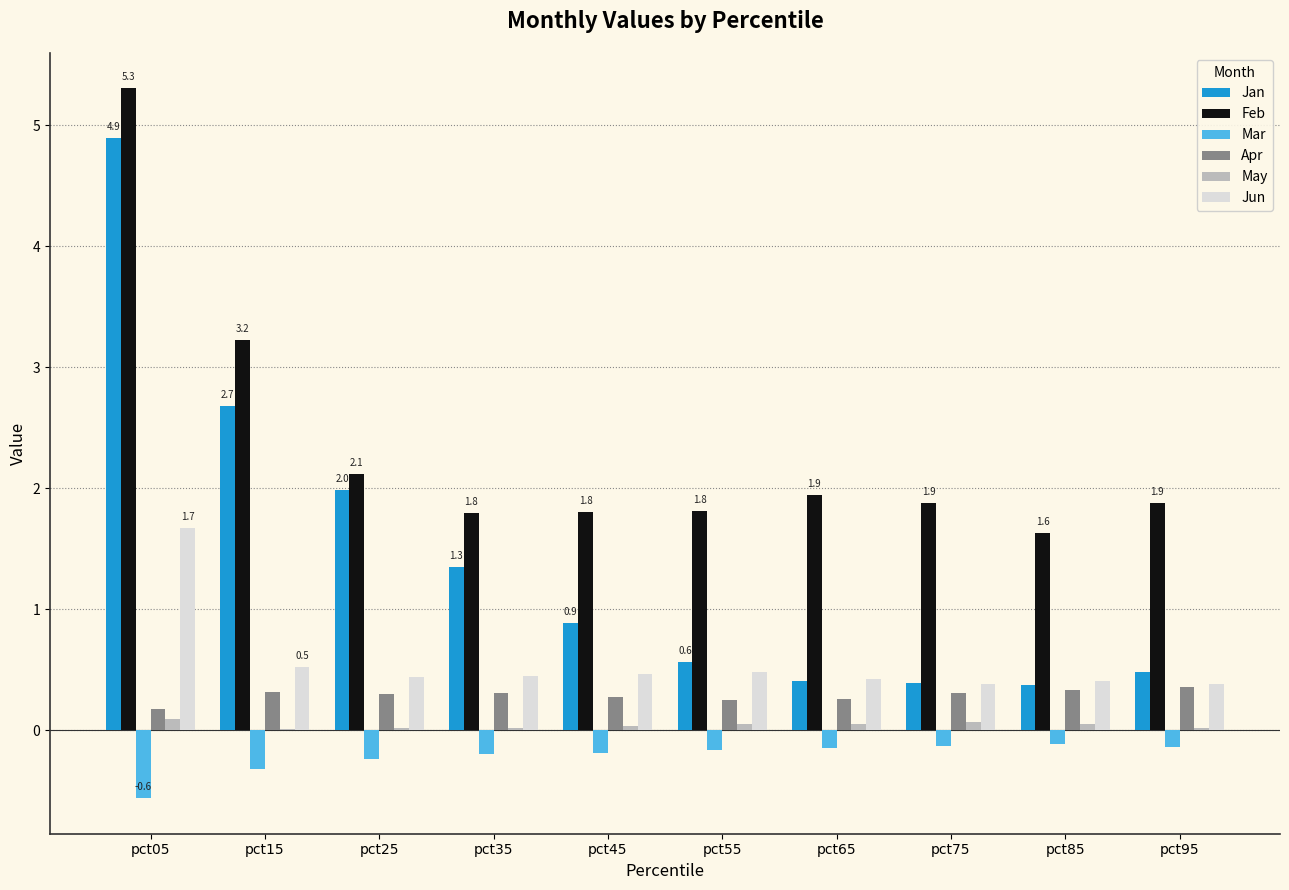

What is the sum of the Jan values at pct55 and pct85?

0.9